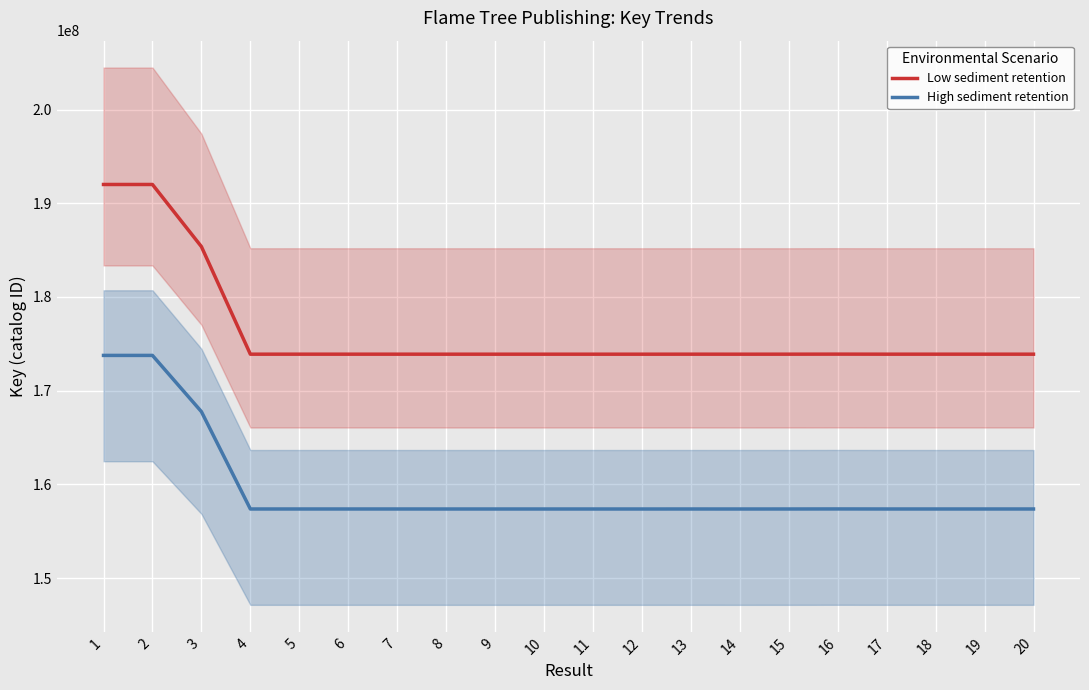

At which label does High sediment retention first exceed 157374999?

1